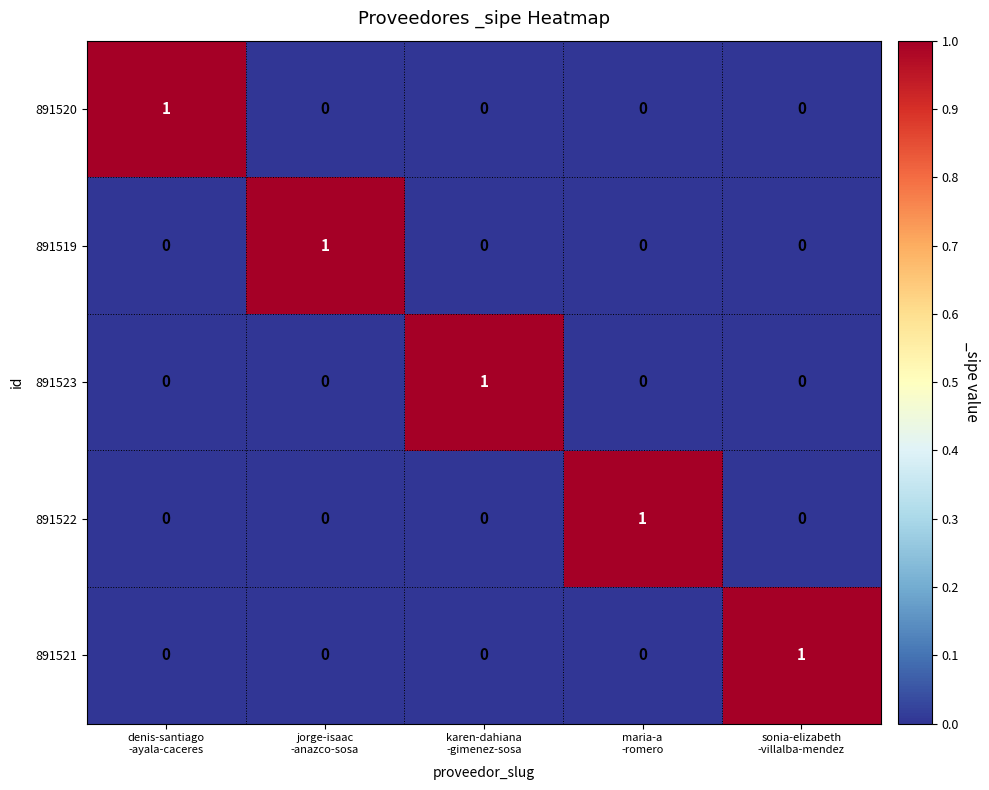

What is the maximum value shown in the chart?

1